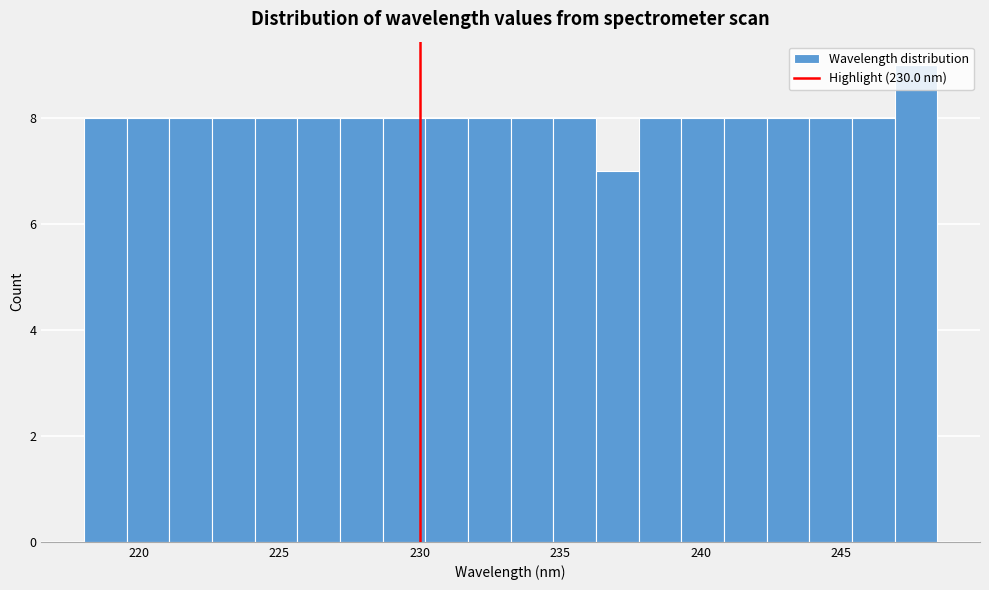

Read against the x-axis, roughly where is the centre of the tallest bar?

247.5